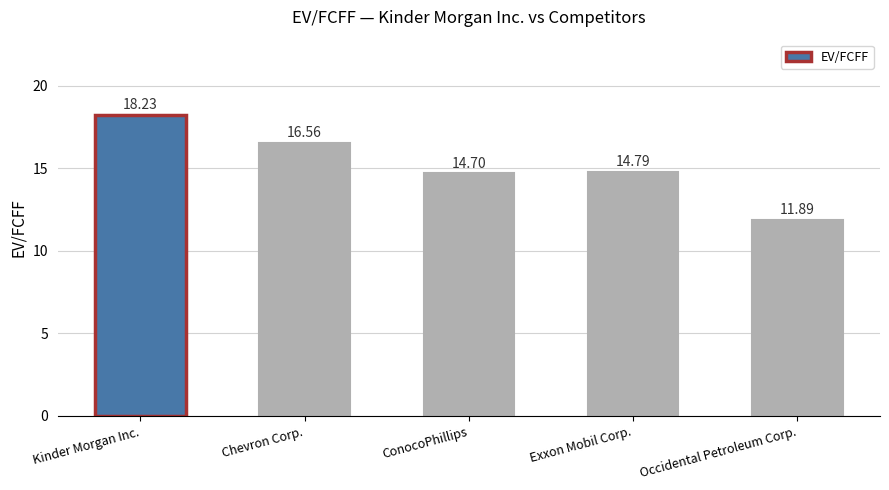

List the labels in order of value, smallest first.

Occidental Petroleum Corp., ConocoPhillips, Exxon Mobil Corp., Chevron Corp., Kinder Morgan Inc.